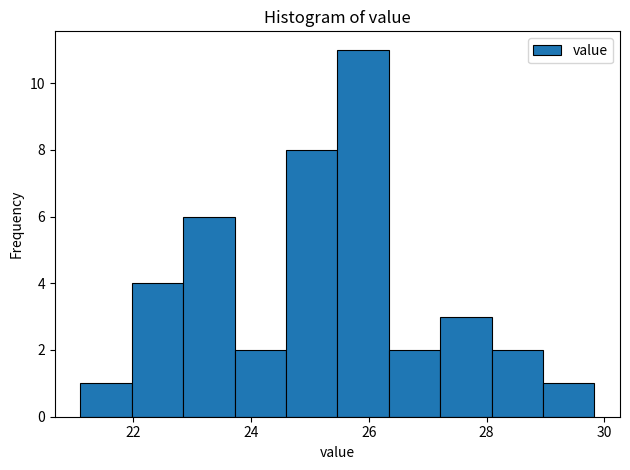

Reading left to right, transcribe this chart: for each bar, give the range it covers on the x-axis and its height. Neither the bar edges nor the heights are printed on the chart, so give them approximately, as read against the axes.

21.2 to 22.0: 1
22.0 to 22.8: 4
22.8 to 23.8: 6
23.8 to 24.6: 2
24.6 to 25.4: 8
25.4 to 26.4: 11
26.4 to 27.2: 2
27.2 to 28.0: 3
28.0 to 29.0: 2
29.0 to 29.8: 1